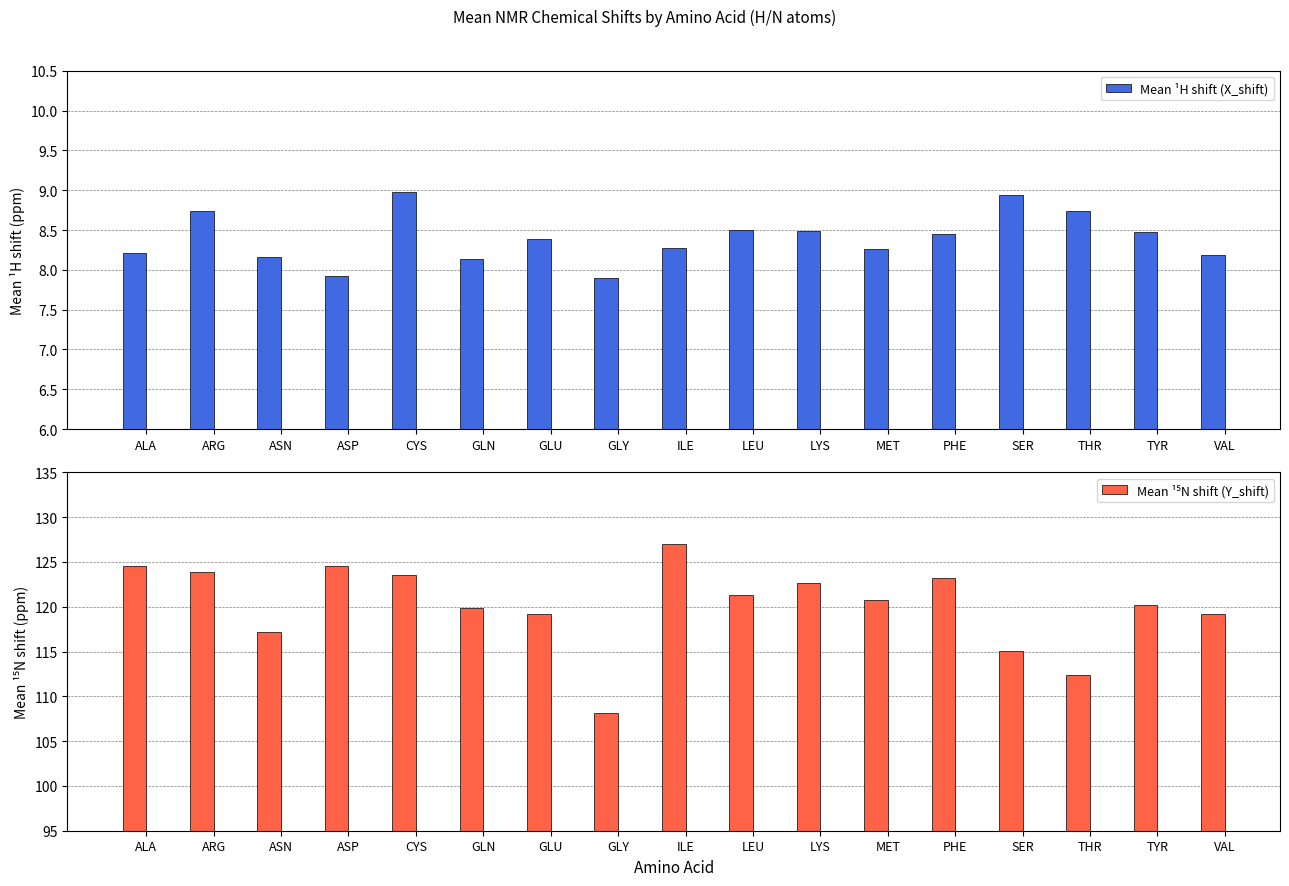

Which series has the widest spread of values?

Mean ¹⁵N shift (Y_shift)